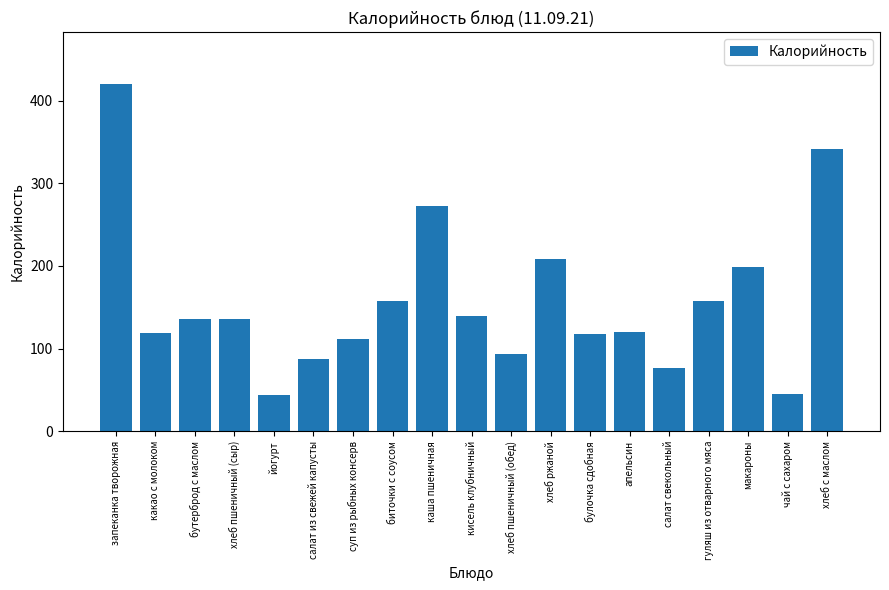

What is the label of the 12th bar from the left?

хлеб ржаной